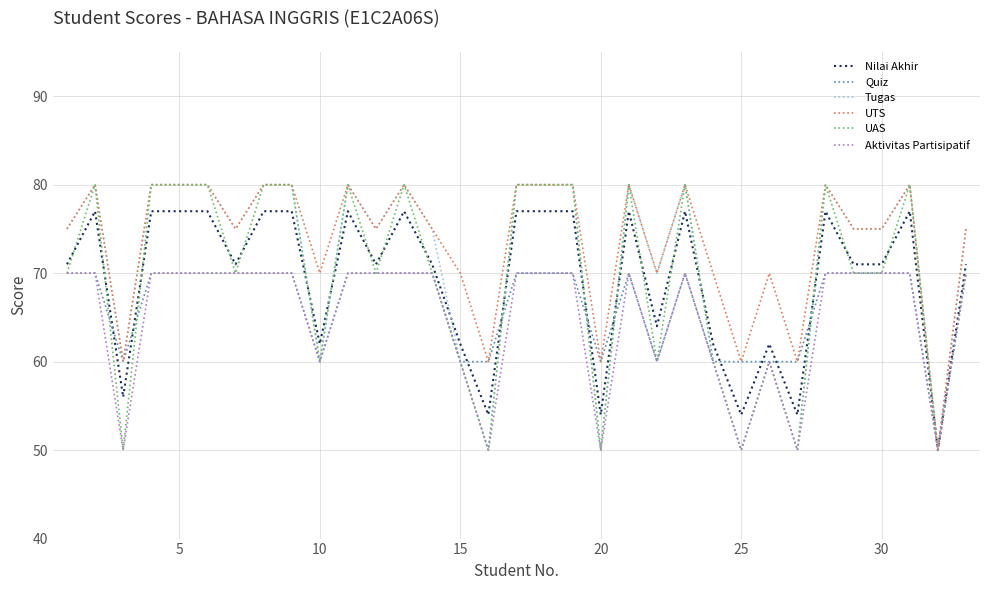

Reading right to left, extract all data points from this chart.

Nilai Akhir: 71	50	77	71	71	77	54	62	54	62	77	64	77	54	77	77	77	54	62	71	77	71	77	62	77	77	71	77	77	77	56	77	71
Quiz: 70	50	70	70	70	70	60	60	60	60	70	60	70	60	70	70	70	60	60	70	70	70	70	60	70	70	70	70	70	70	60	70	70
Tugas: 75	50	80	75	75	80	50	60	50	60	80	70	80	50	80	80	80	50	60	75	80	75	80	60	80	80	75	80	80	80	60	80	75
UTS: 75	50	80	75	75	80	60	70	60	70	80	70	80	60	80	80	80	60	70	75	80	75	80	70	80	80	75	80	80	80	60	80	75
UAS: 70	50	80	70	70	80	50	60	50	60	80	60	80	50	80	80	80	50	60	70	80	70	80	60	80	80	70	80	80	80	50	80	70
Aktivitas Partisipatif: 70	50	70	70	70	70	50	60	50	60	70	60	70	50	70	70	70	50	60	70	70	70	70	60	70	70	70	70	70	70	50	70	70